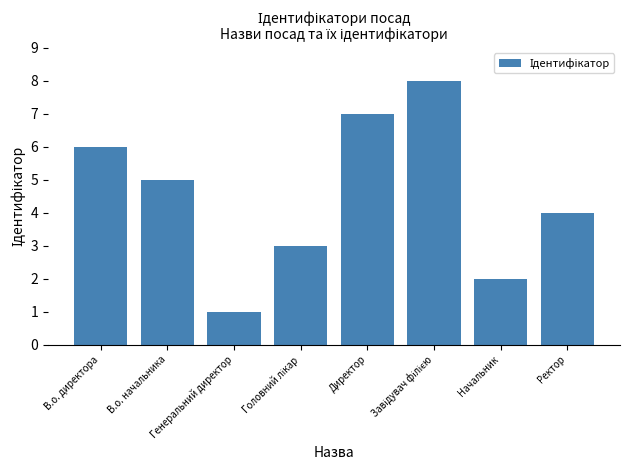

The chart shows a value of 9 at Директор. True or false?

False